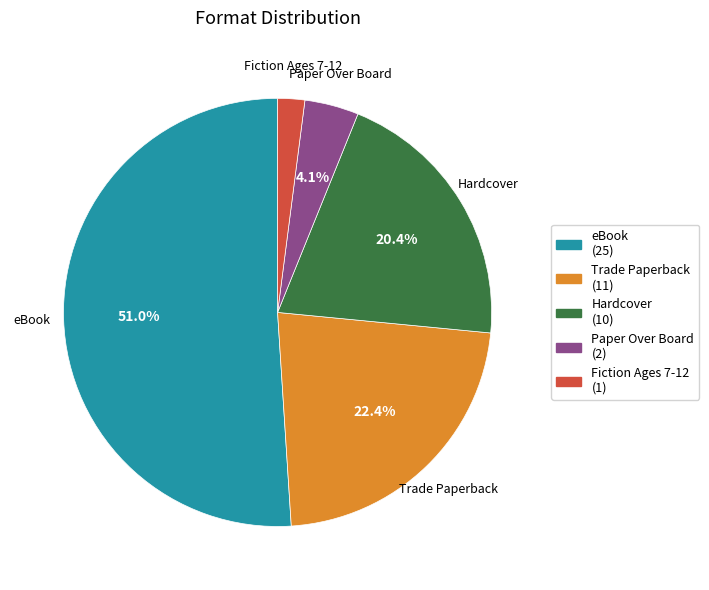

What portion of the pie excludes Hardcover?

79.6%